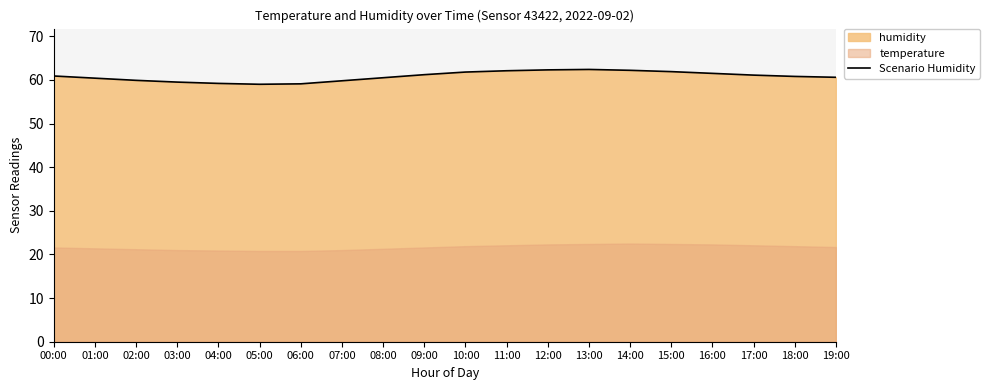

The Scenario Humidity series shows 95.1 at 14:00. True or false?

False